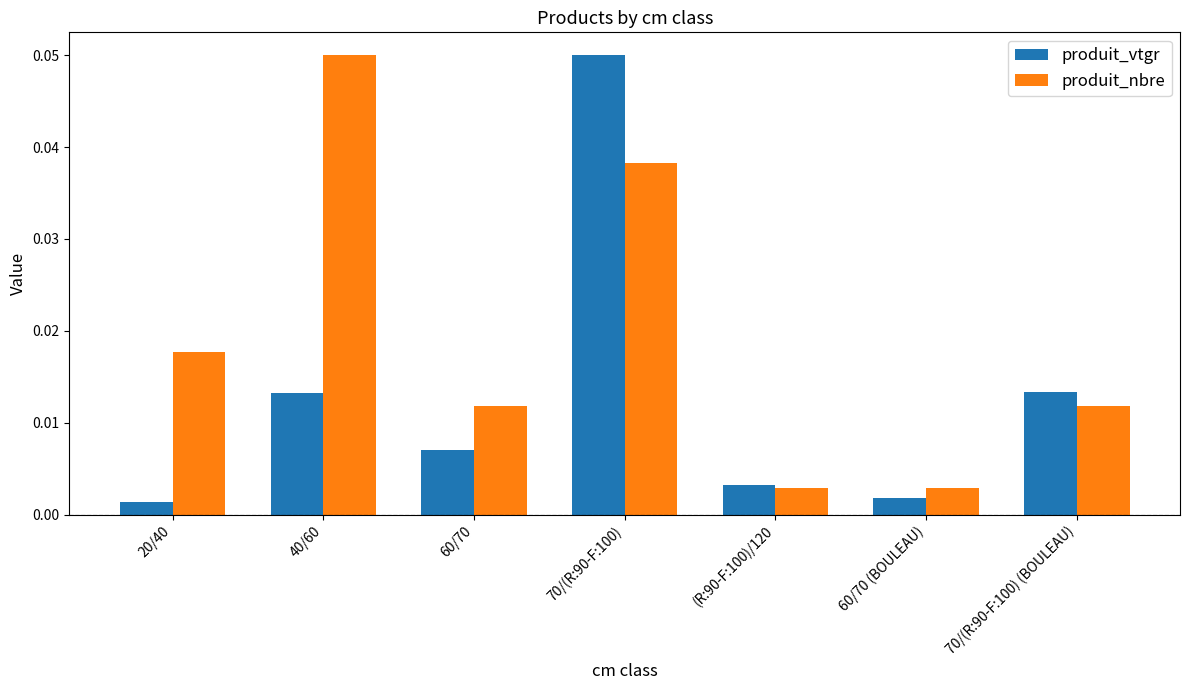

What is the label of the 7th bar from the right?

20/40